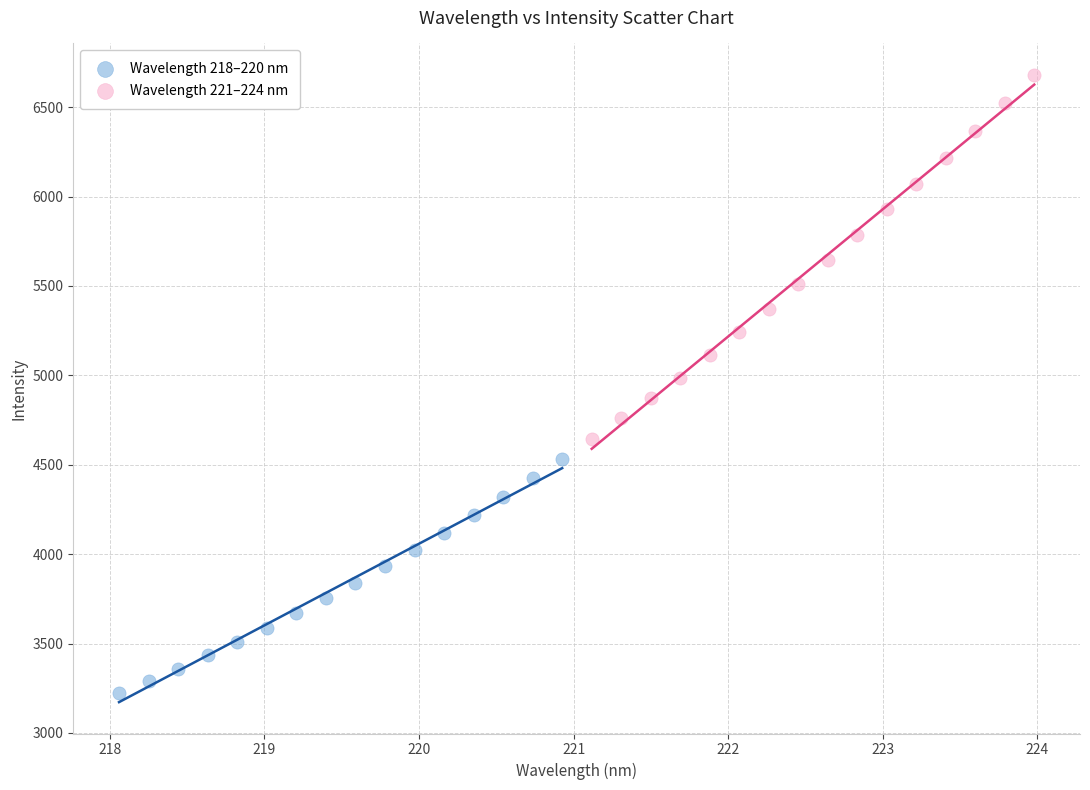

Which series has the widest spread of Y values?

Wavelength 221–224 nm